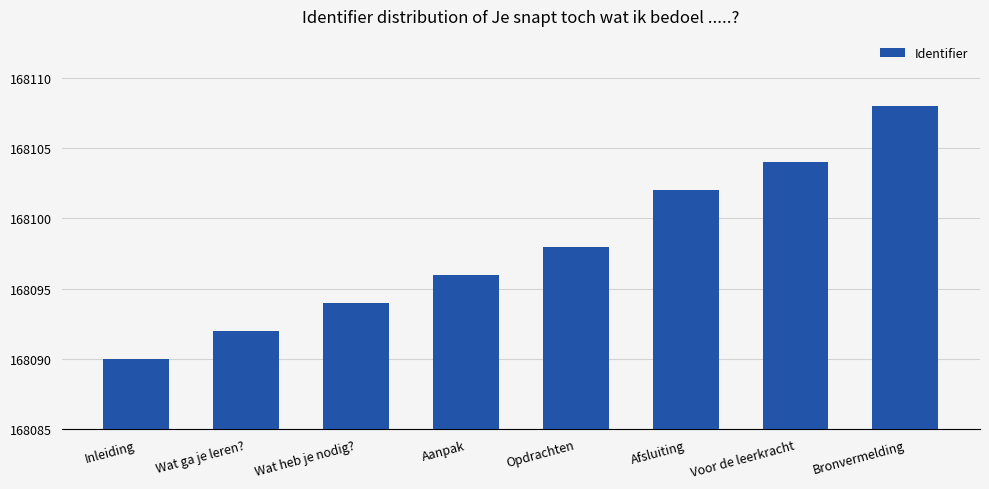

Reading right to left, what are all the values shown in this chart?

Bronvermelding=168108	Voor de leerkracht=168104	Afsluiting=168102	Opdrachten=168098	Aanpak=168096	Wat heb je nodig?=168094	Wat ga je leren?=168092	Inleiding=168090